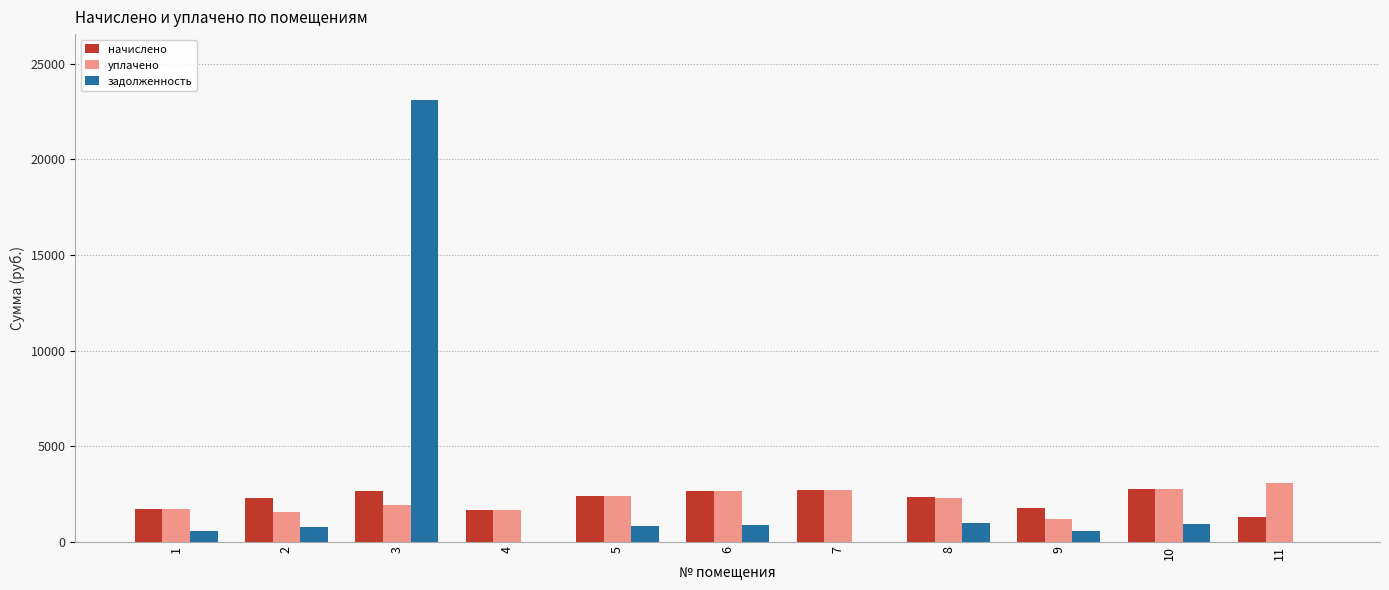

What are all the series names shown in the legend?

начислено, уплачено, задолженность